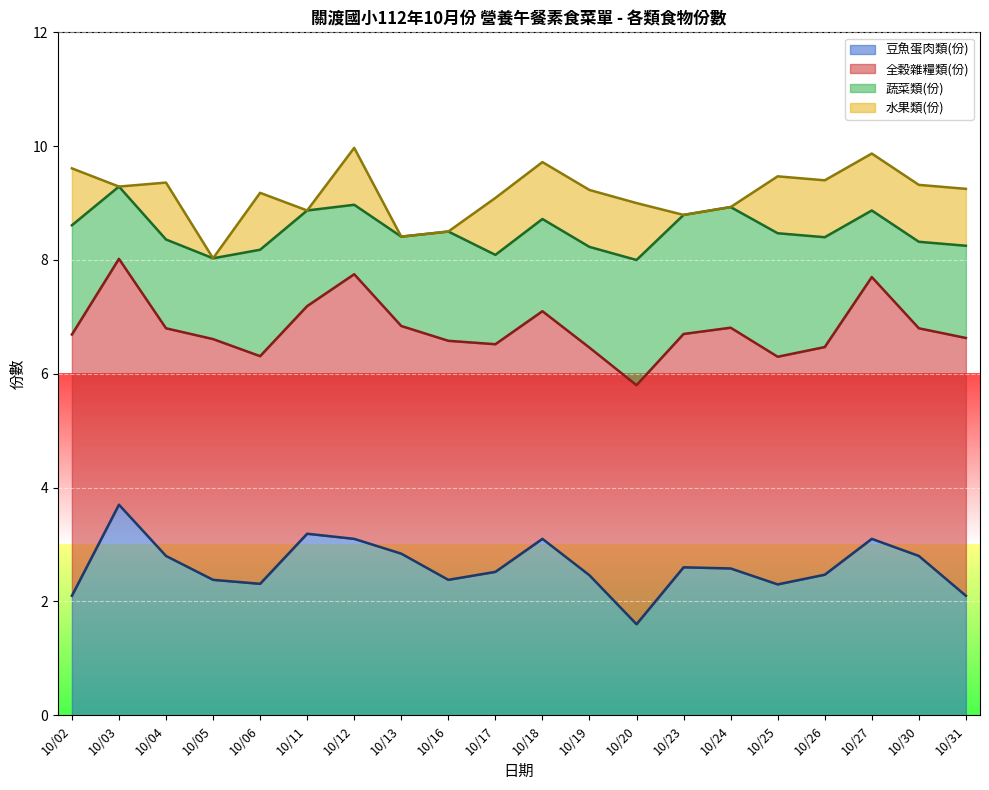

Which series has the largest range (max minus min)?

豆魚蛋肉類(份)